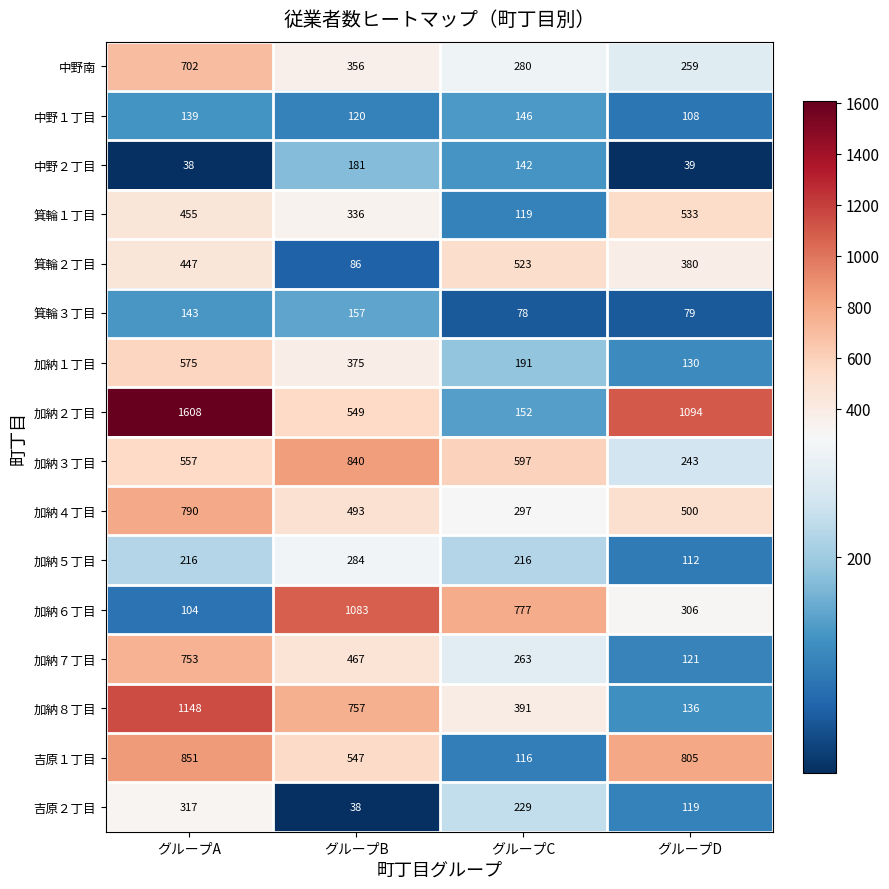

Is it true that 加納４丁目 equals 71 at グループC?

False